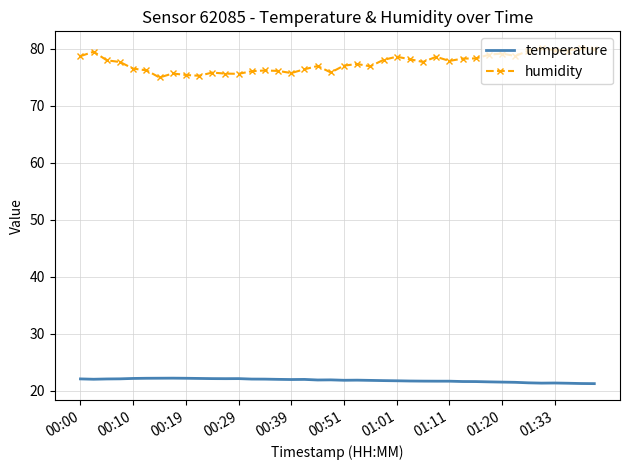

What is the highest value of the temperature series?

22.2